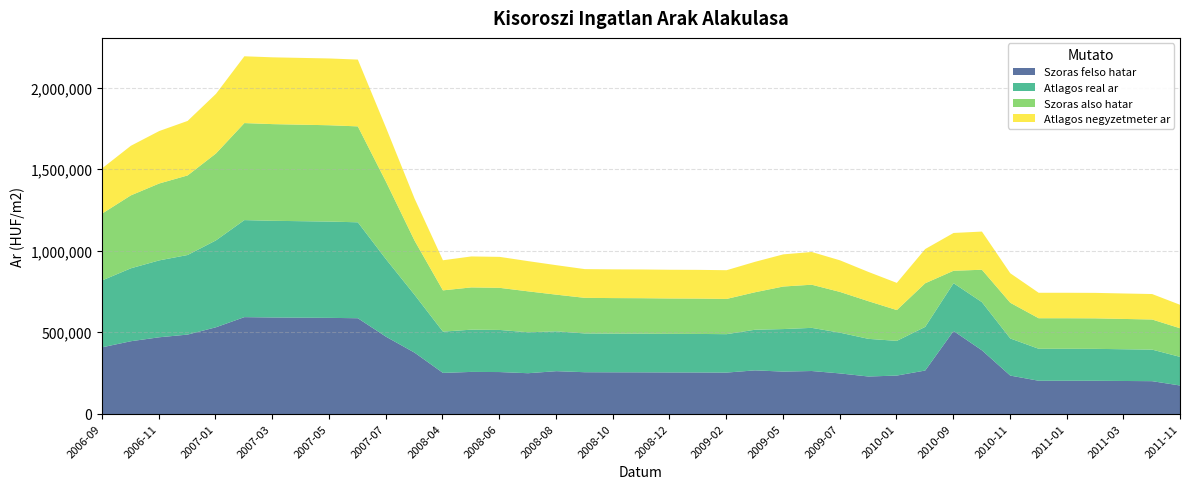

Is the value of Szoras also hatar at 2008-09 greater than the value of Atlagos negyzetmeter ar at 2010-11?

Yes